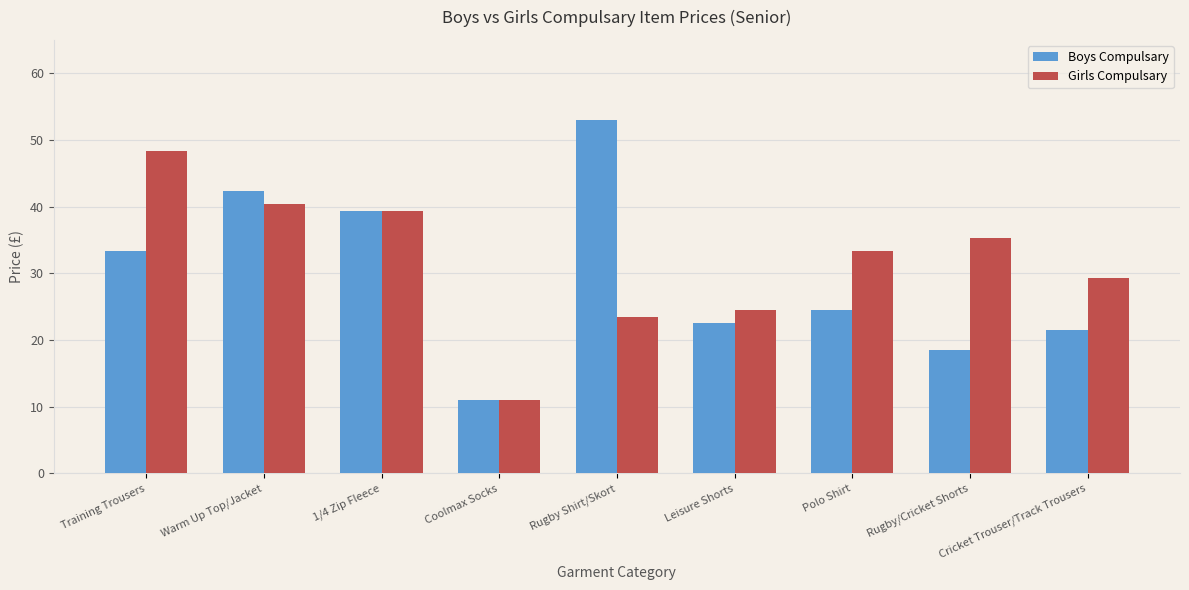

Which series changed the most between Leisure Shorts and Polo Shirt?

Girls Compulsary